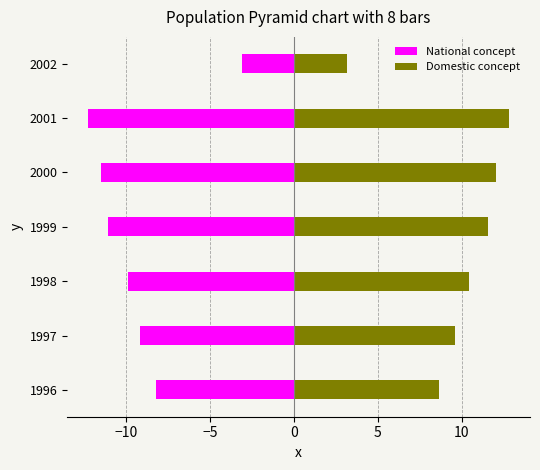

What is the minimum value for National concept?

-12.2